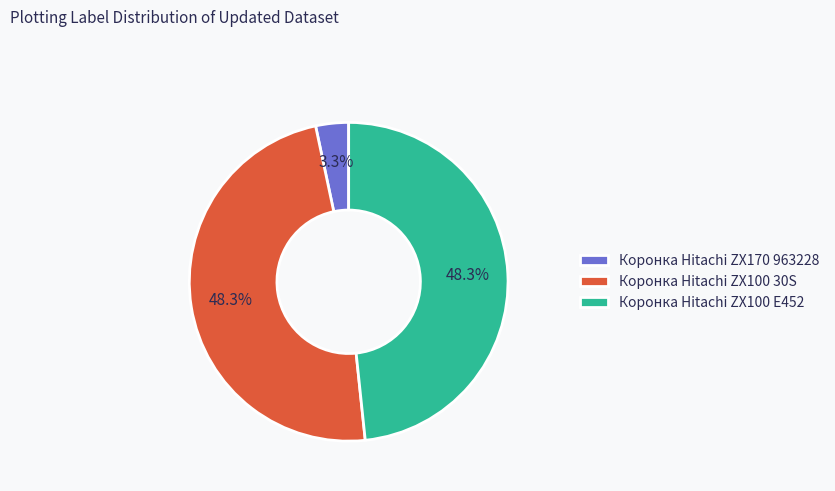

How many slices are in this pie chart?

3